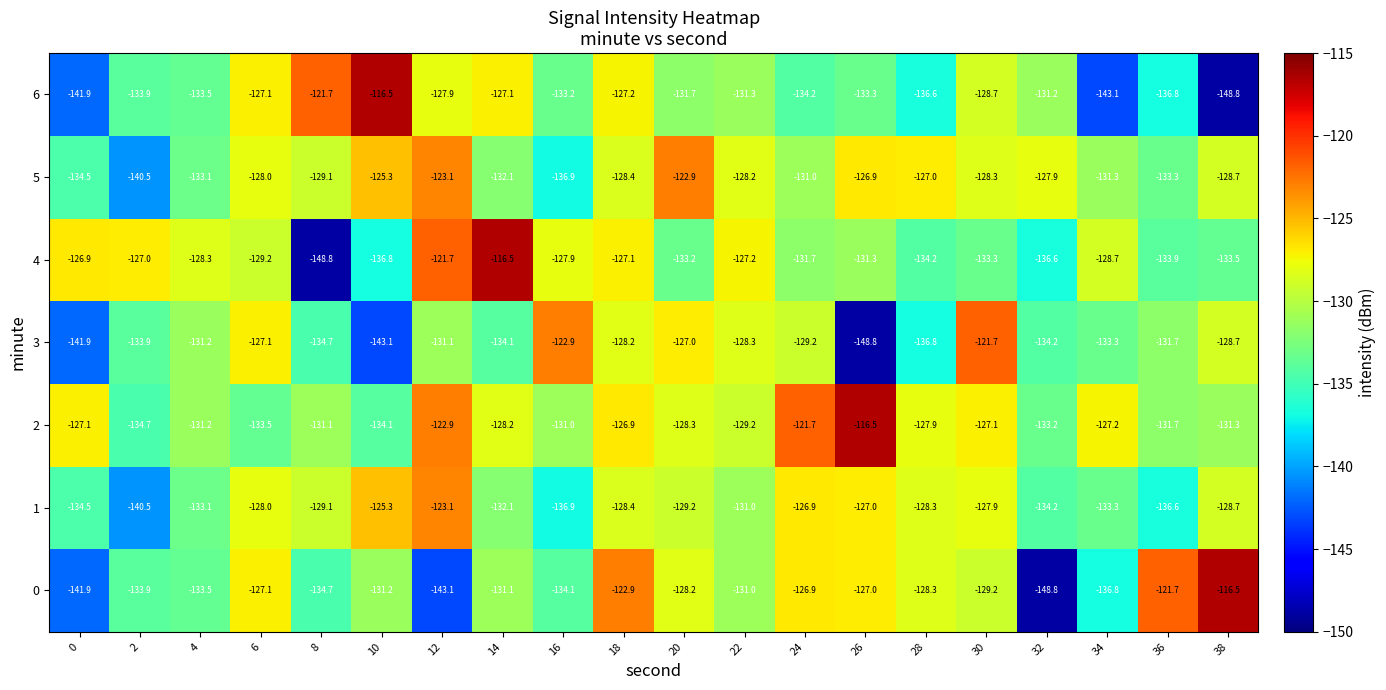

What is the spread (max minus min) of values at 28?

9.8